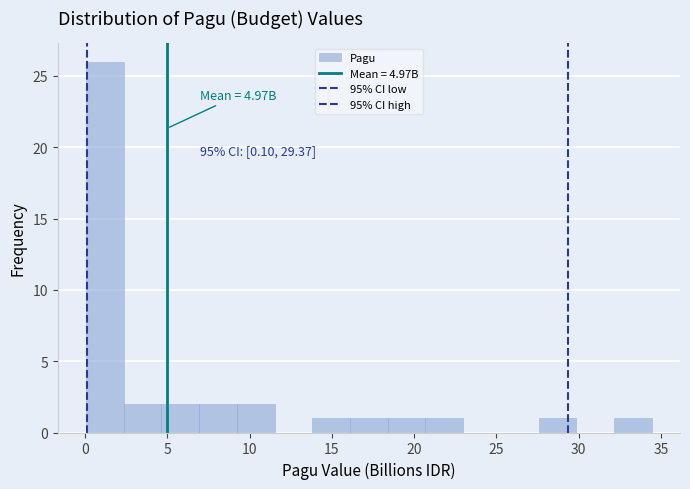

Which range on the x-axis has the tallest bar?

0.0 to 2.5